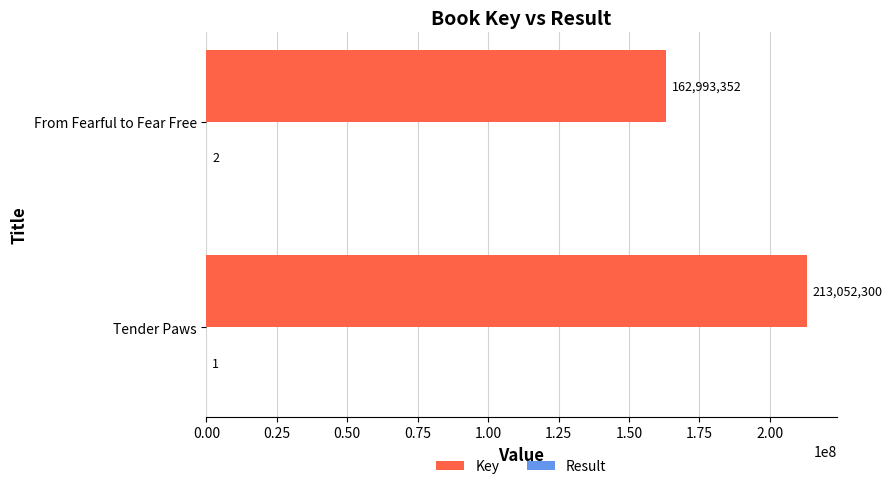

Which series has the largest total across all categories?

Key